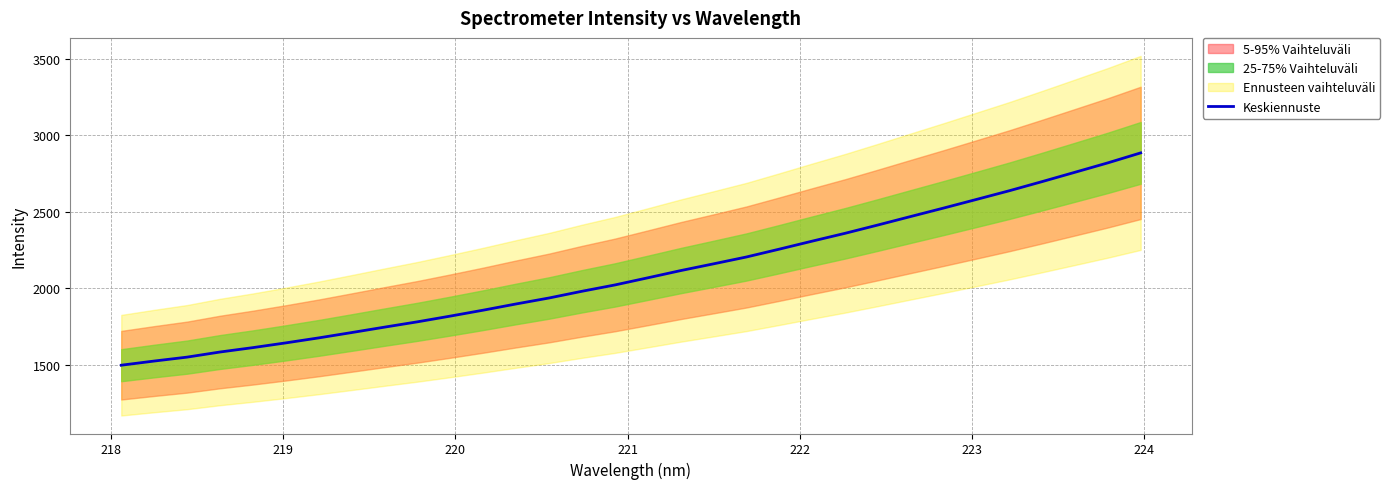

What is the maximum value for Keskiennuste?

2884.7